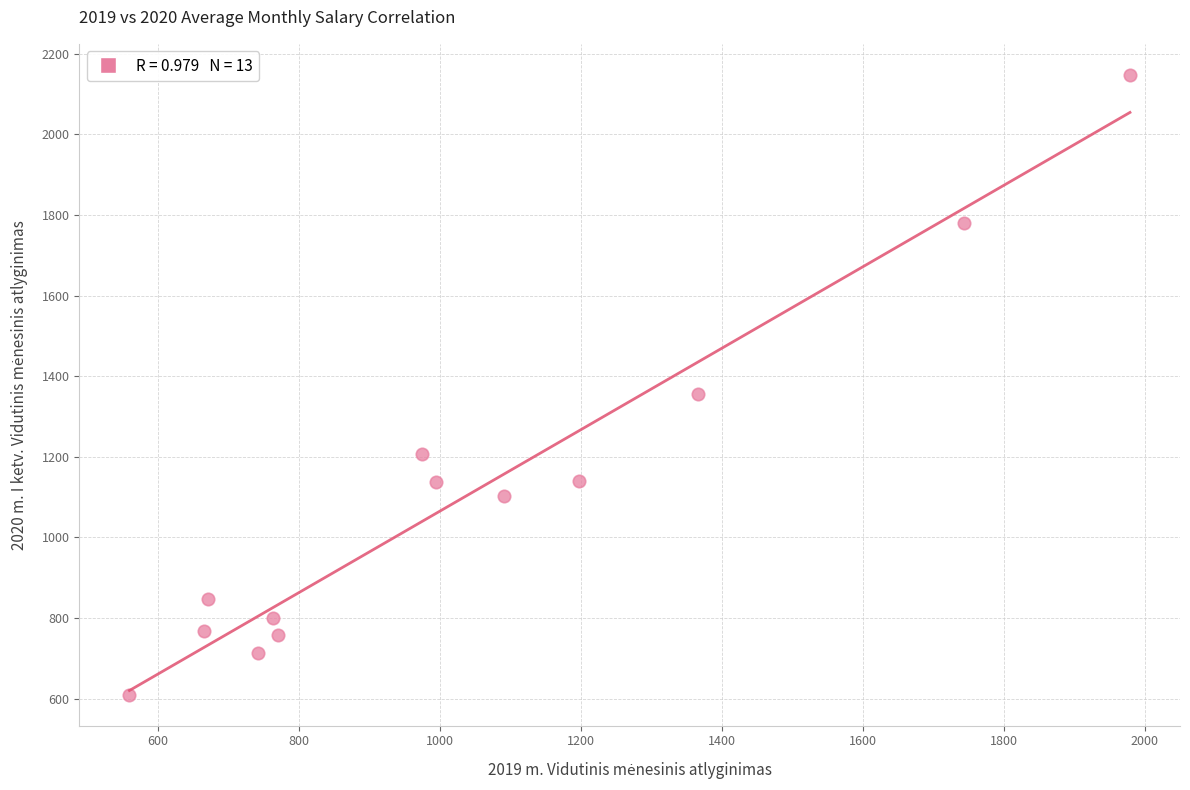

What Y value in the scatter plot is closest to 1379?

1356